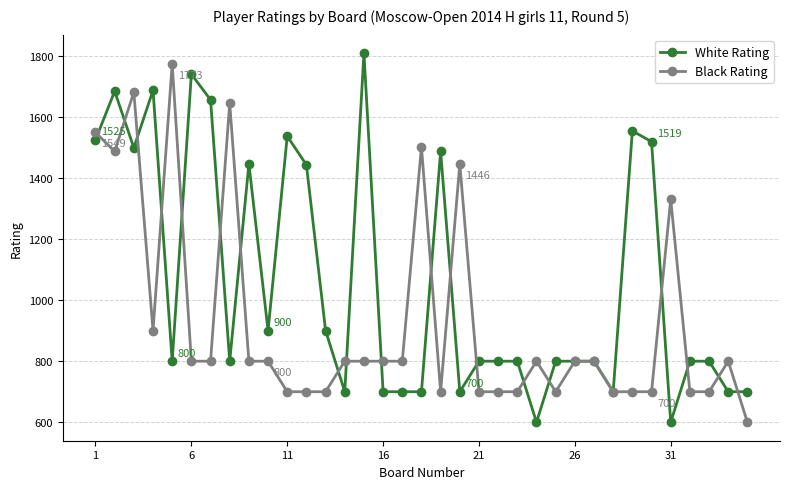

List the series in order of their overall mean, highest first.

White Rating, Black Rating